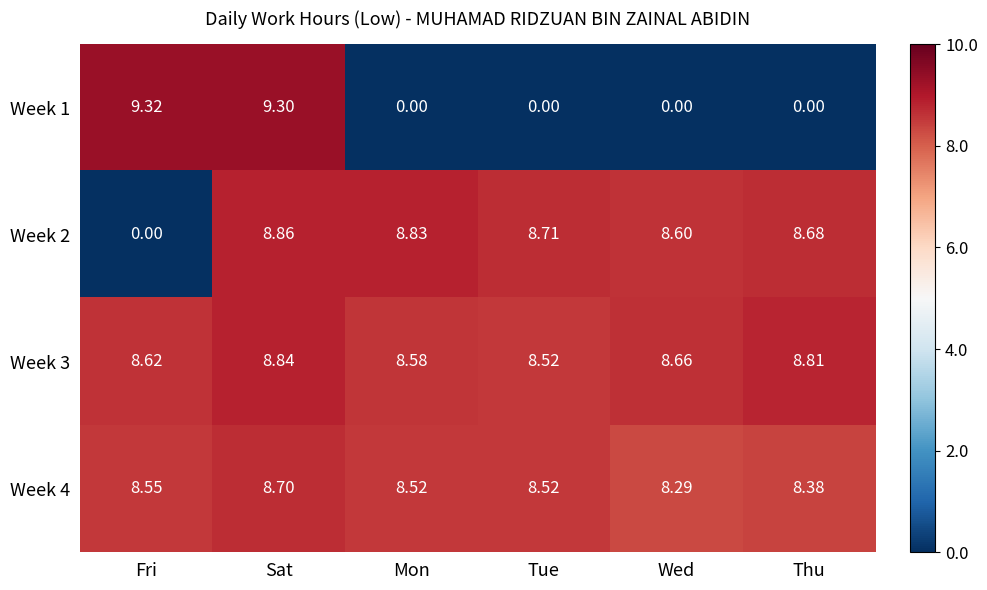

List the series in order of their peak value, highest first.

Week 1, Week 2, Week 3, Week 4